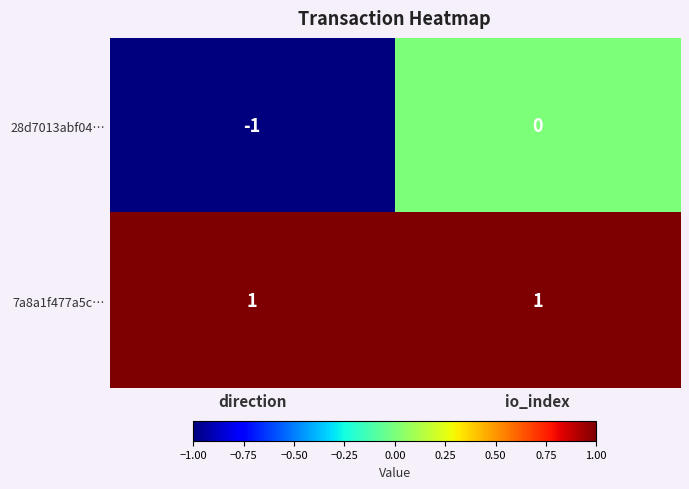

Reading left to right, what are all the values shown in this chart?

28d7013abf04…: direction=-1	io_index=0
7a8a1f477a5c…: direction=1	io_index=1